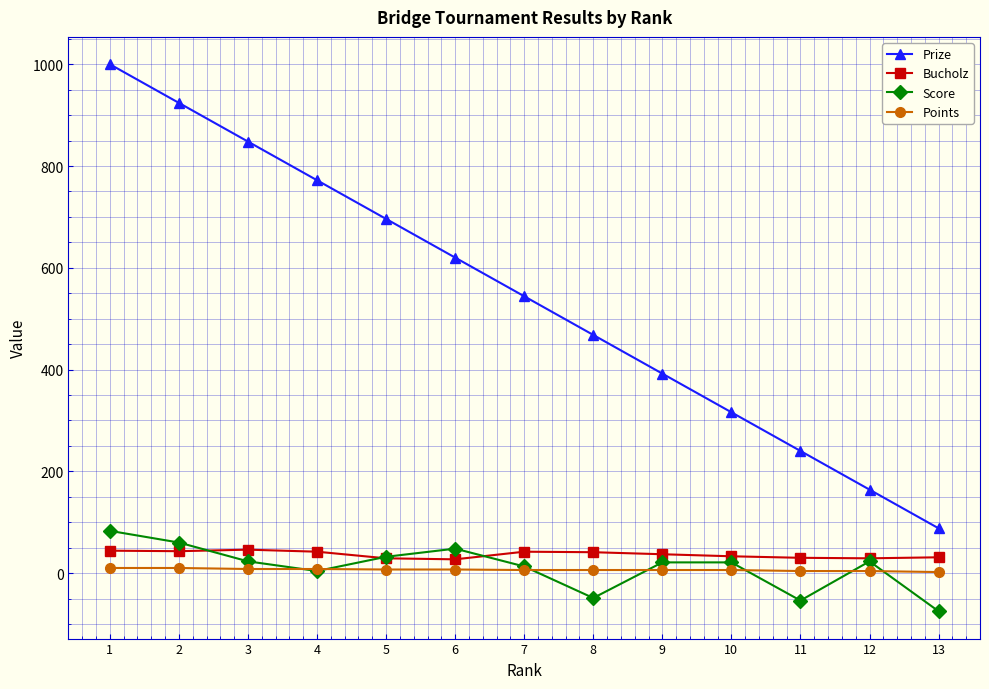

Does the chart display data point markers on the line(s)?

Yes